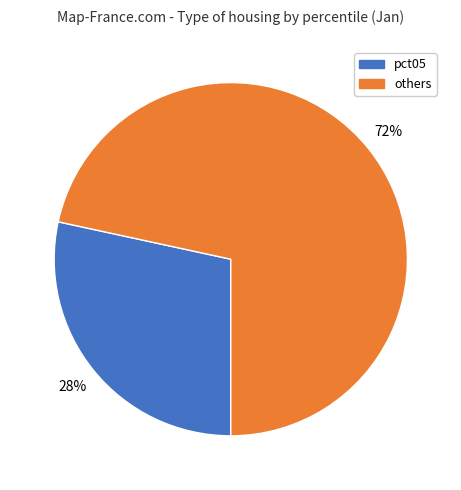

Which has a higher value, others or pct05?

others